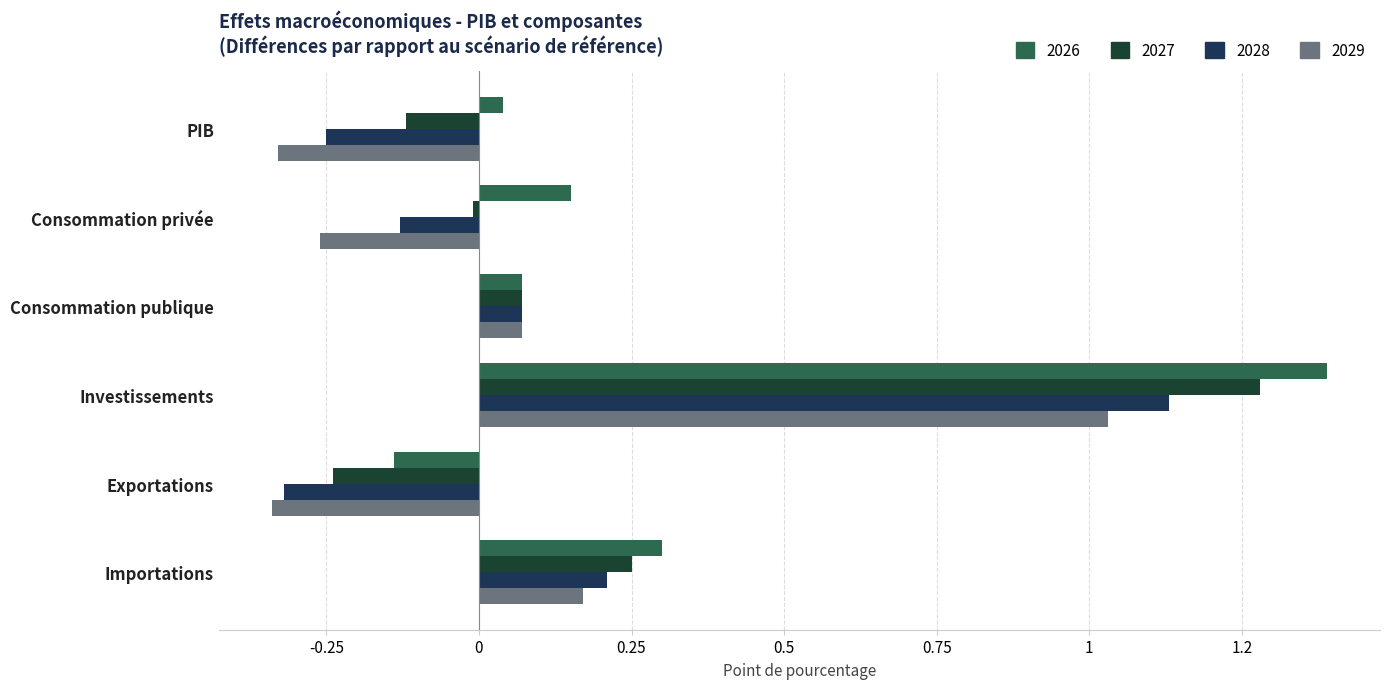

Where is 2028 nearest to the value 0?

Consommation publique